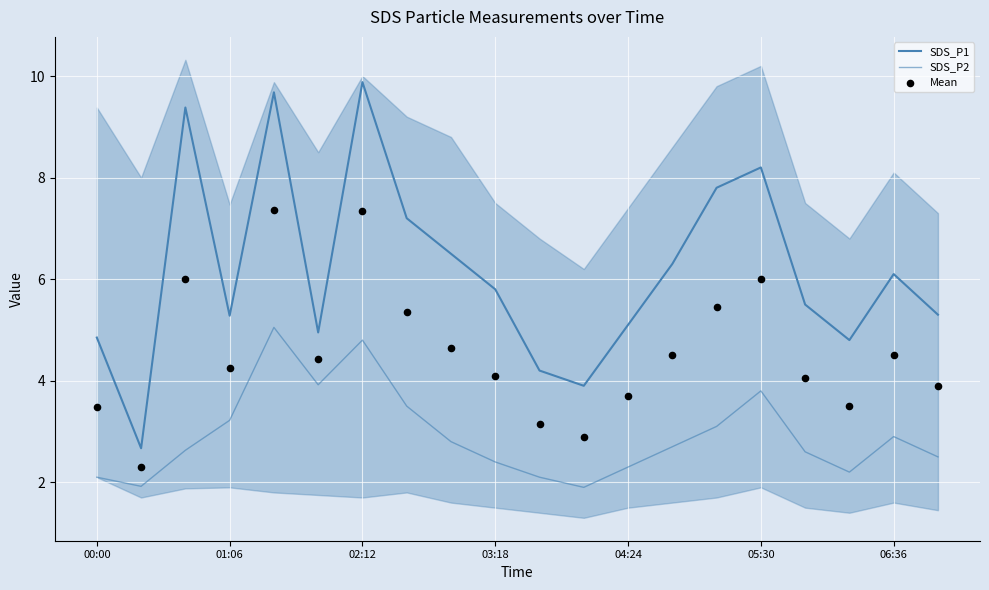

Which series reaches the minimum Y coordinate?

SDS_P2